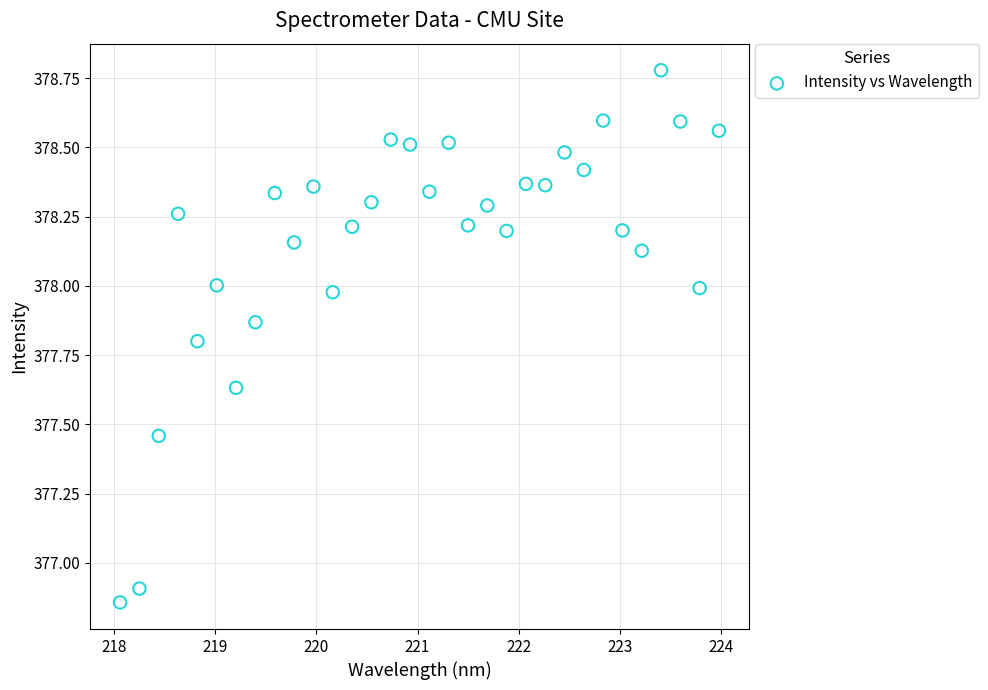

What is the range of Y values (max minus min)?

1.9